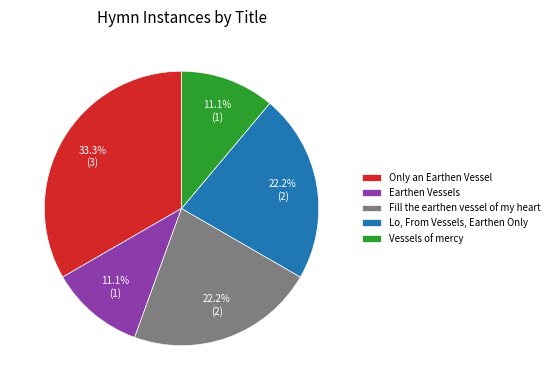

Is Only an Earthen Vessel the majority of the pie?

No